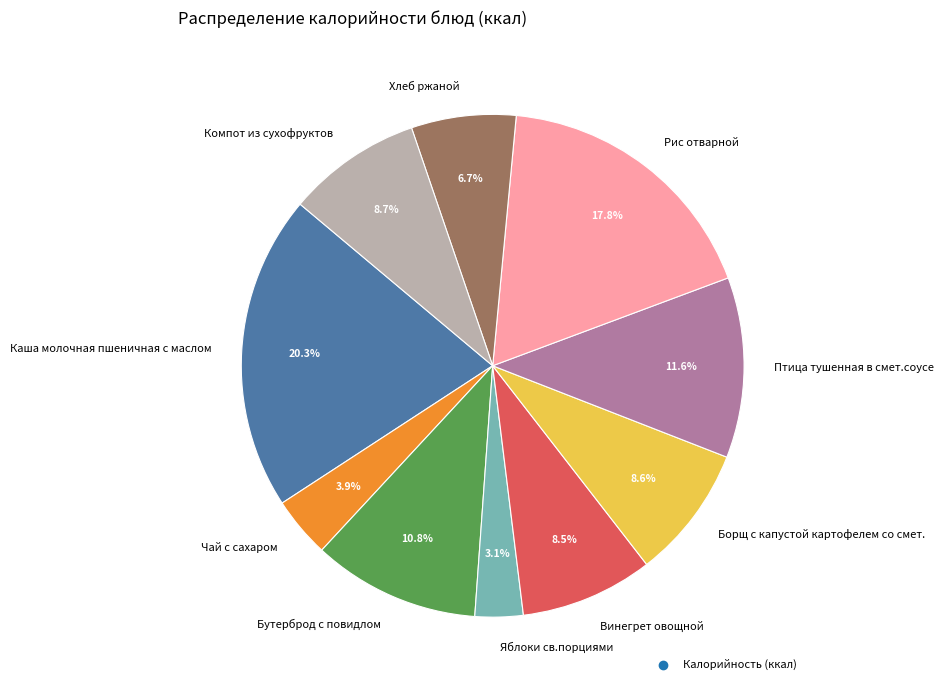

What is the smallest slice in the pie chart?

Яблоки св.порциями